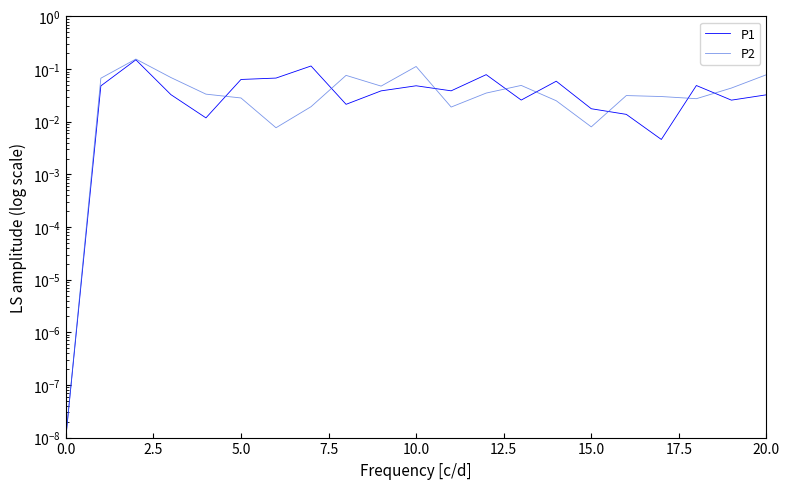

True or false: P1 has more than 2 points higher than both neighbors.

True